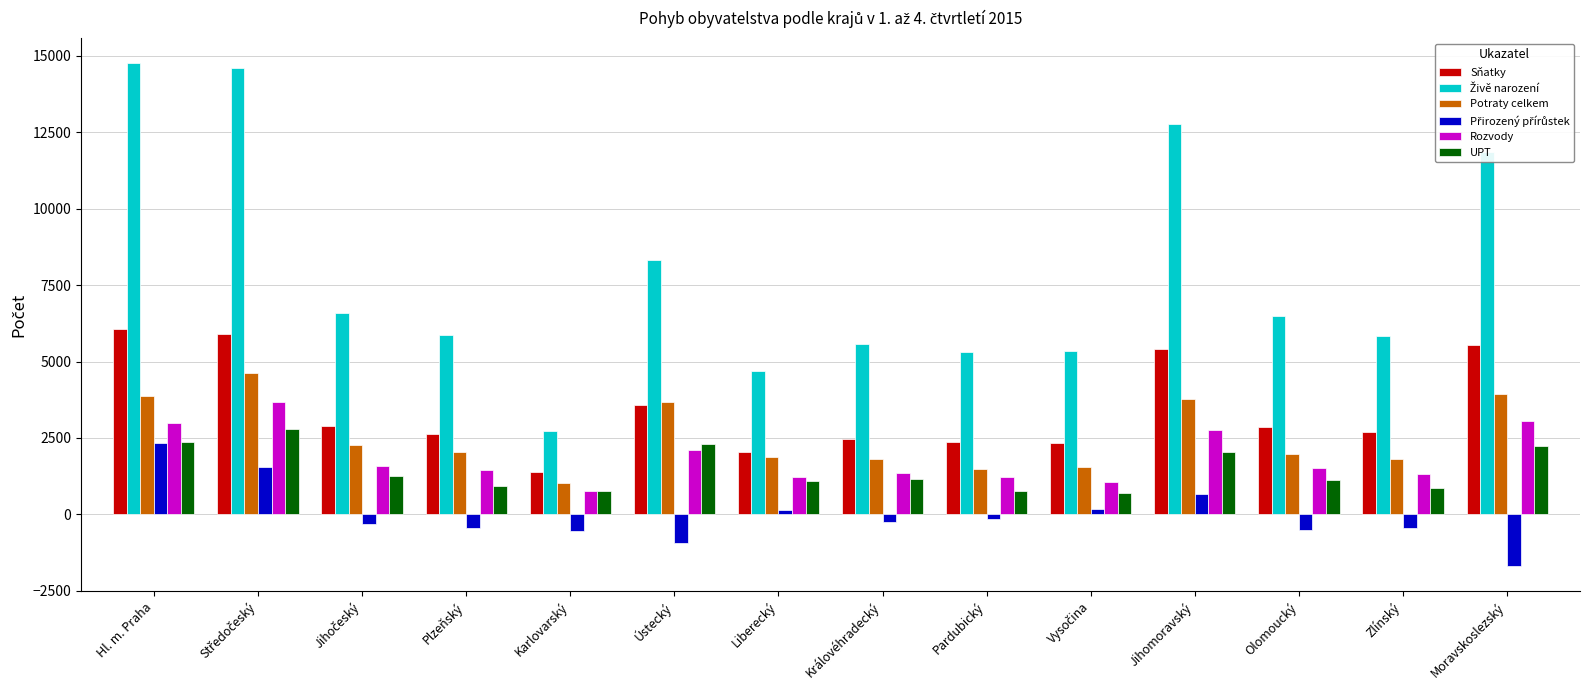

At how many categories does at least one series exceed 4213?

13